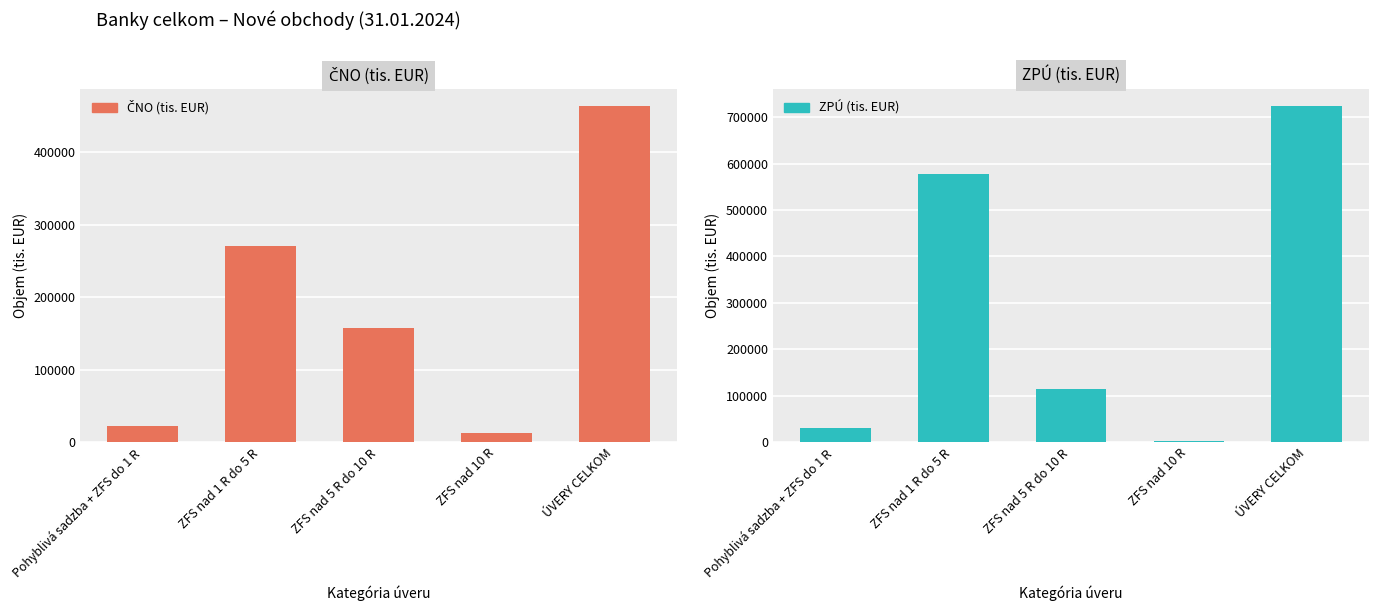

Rank the series by their maximum value, from lowest to highest.

ČNO (tis. EUR), ZPÚ (tis. EUR)